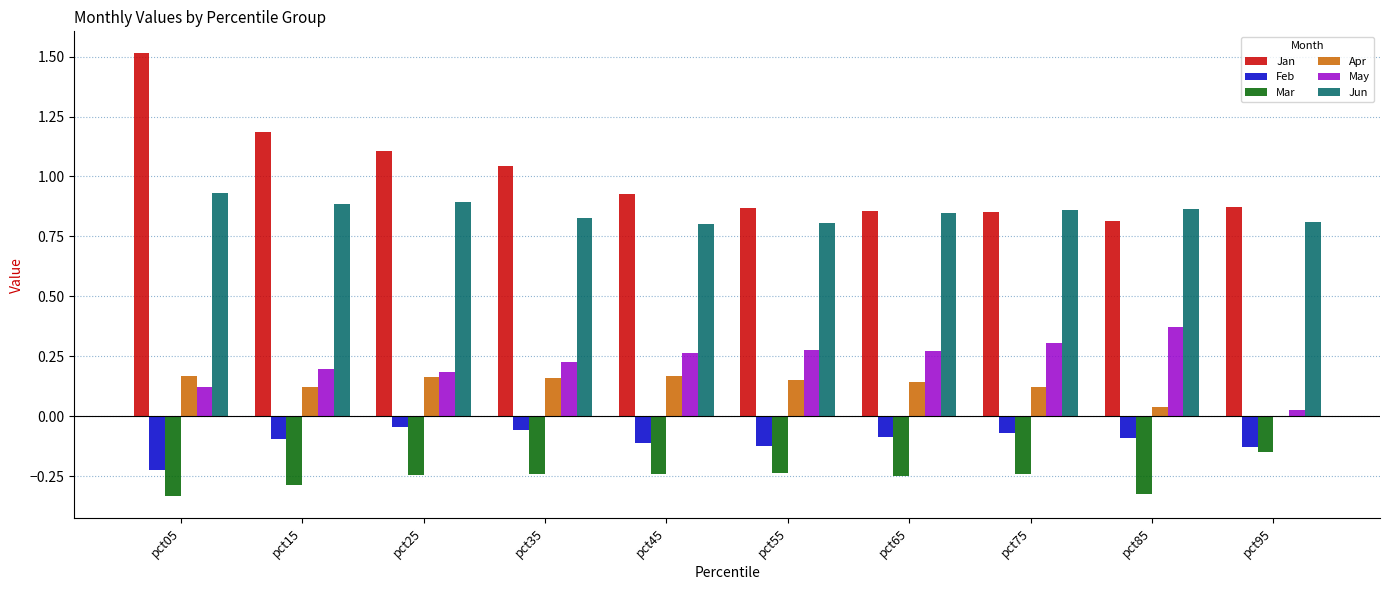

Which series has the largest range (max minus min)?

Jan